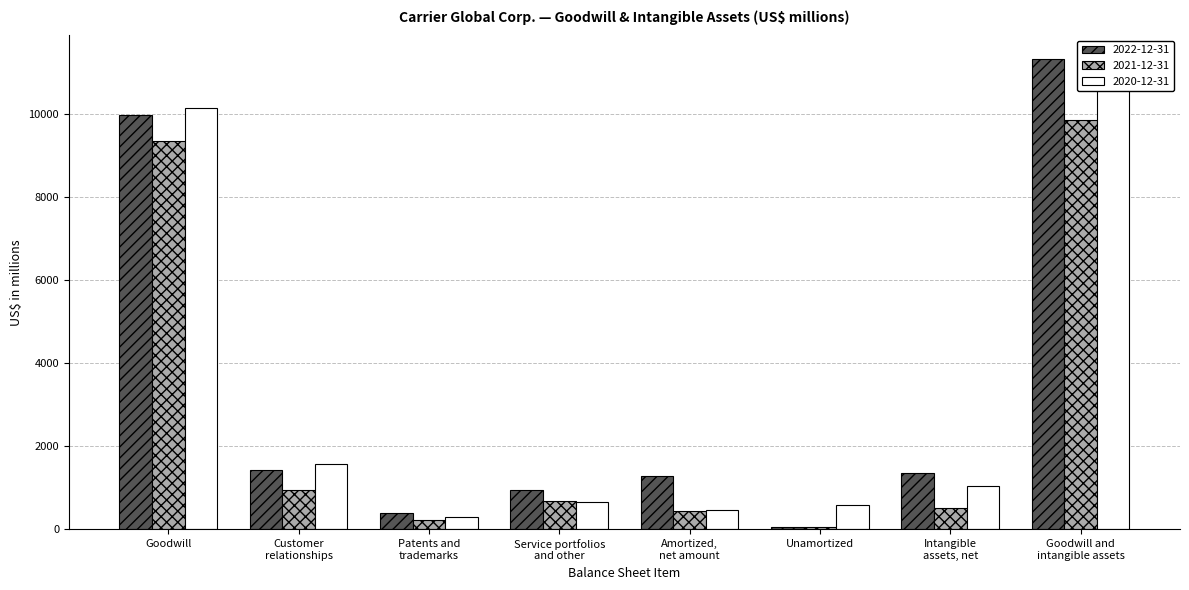

At Goodwill and
intangible assets, list the series in order from smallest to largest.

2021-12-31, 2020-12-31, 2022-12-31